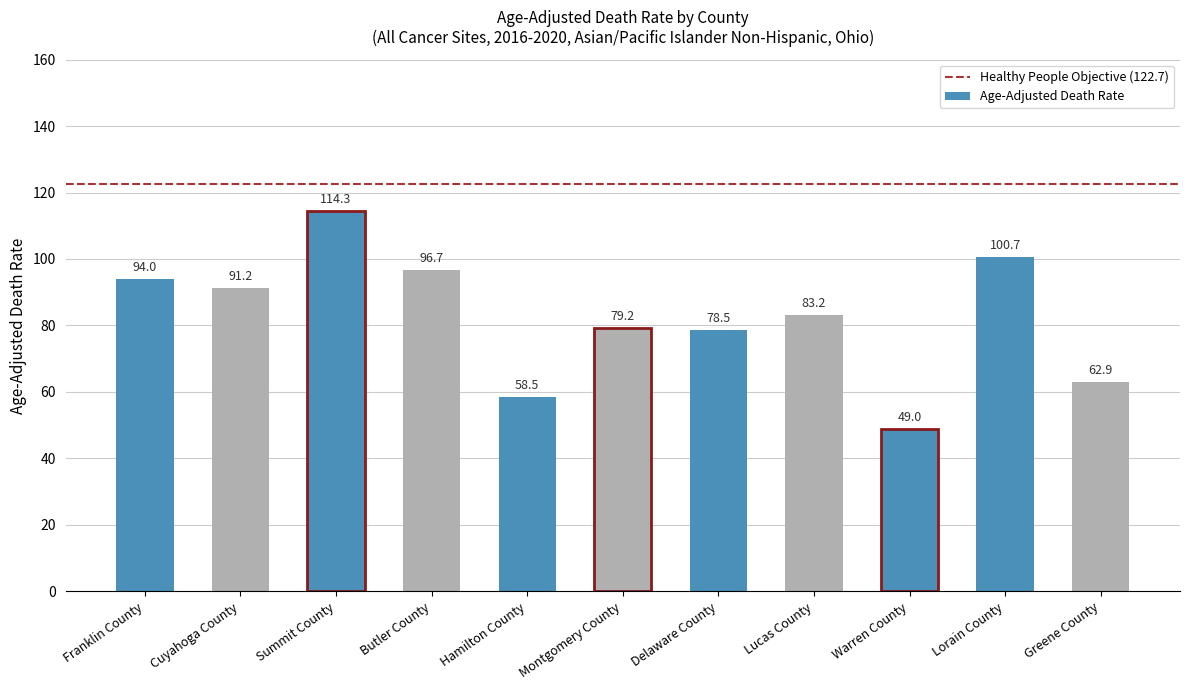

The value at Montgomery County is 79.2. True or false?

True